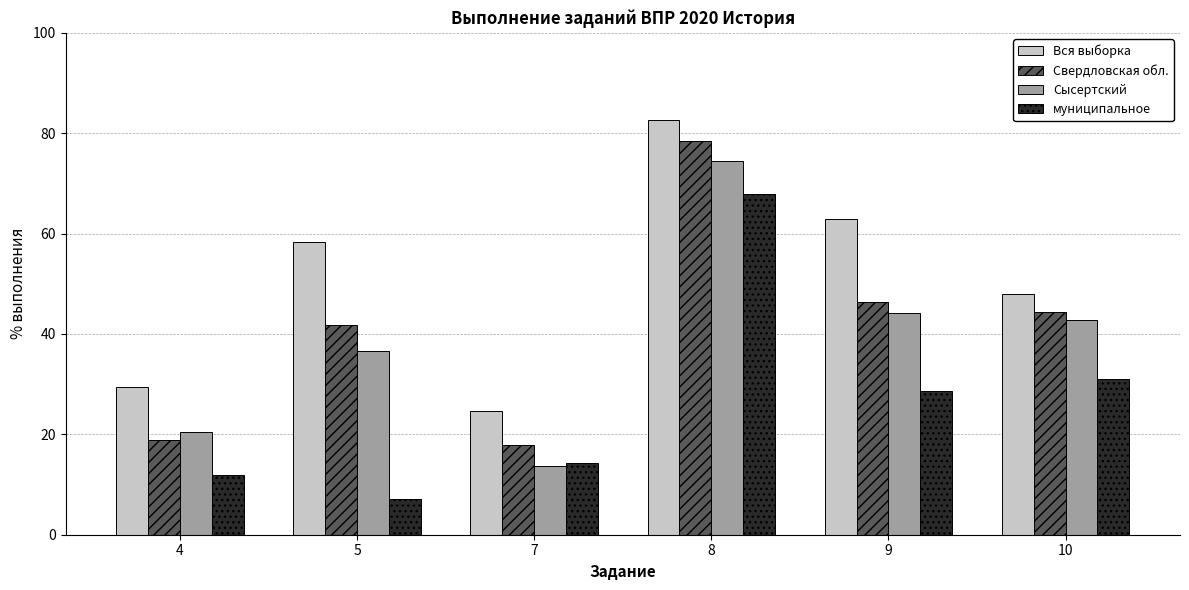

True or false: муниципальное has a value of 11.9 at 4.

True